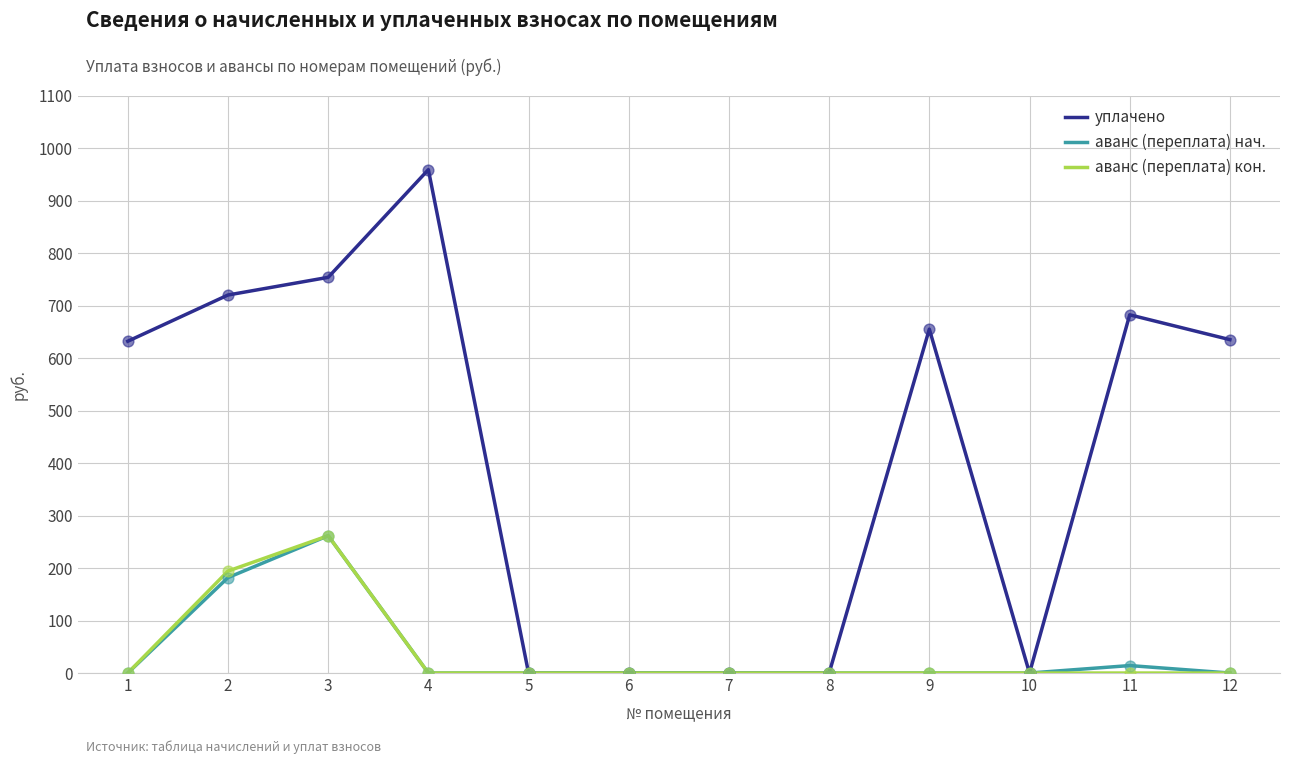

Between 4 and 8, which series saw the biggest shift?

уплачено